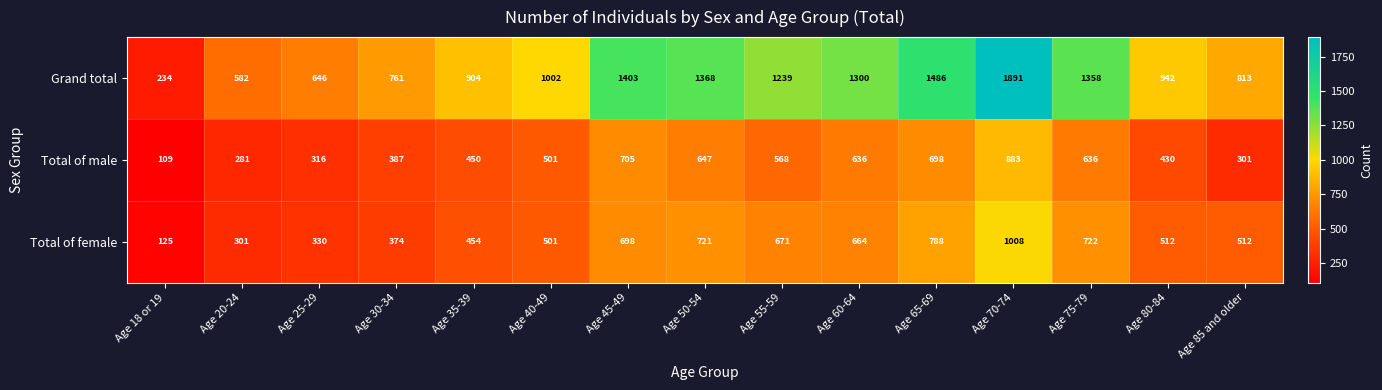

What is the difference between the highest and lowest values at Age 60-64?

664